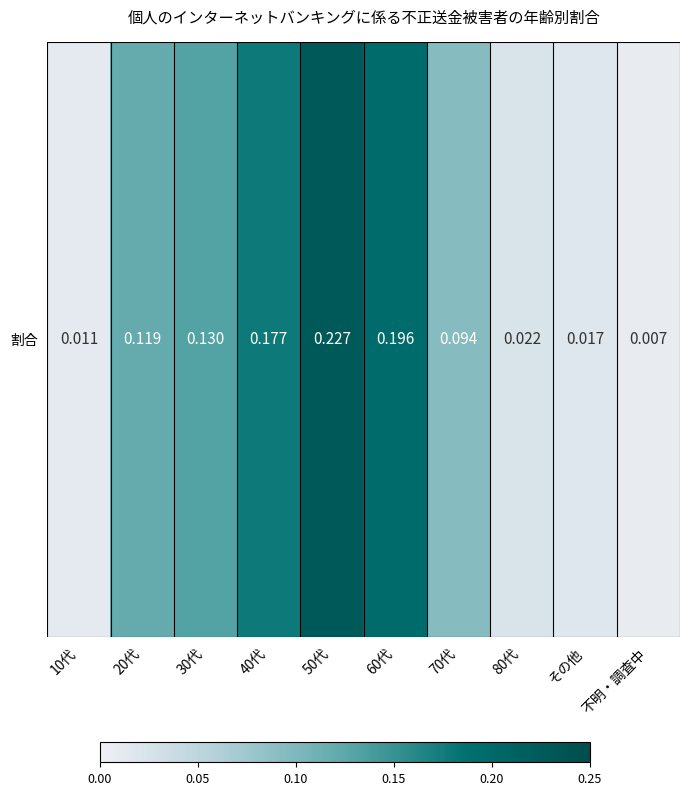

What is the greatest value displayed?

0.2